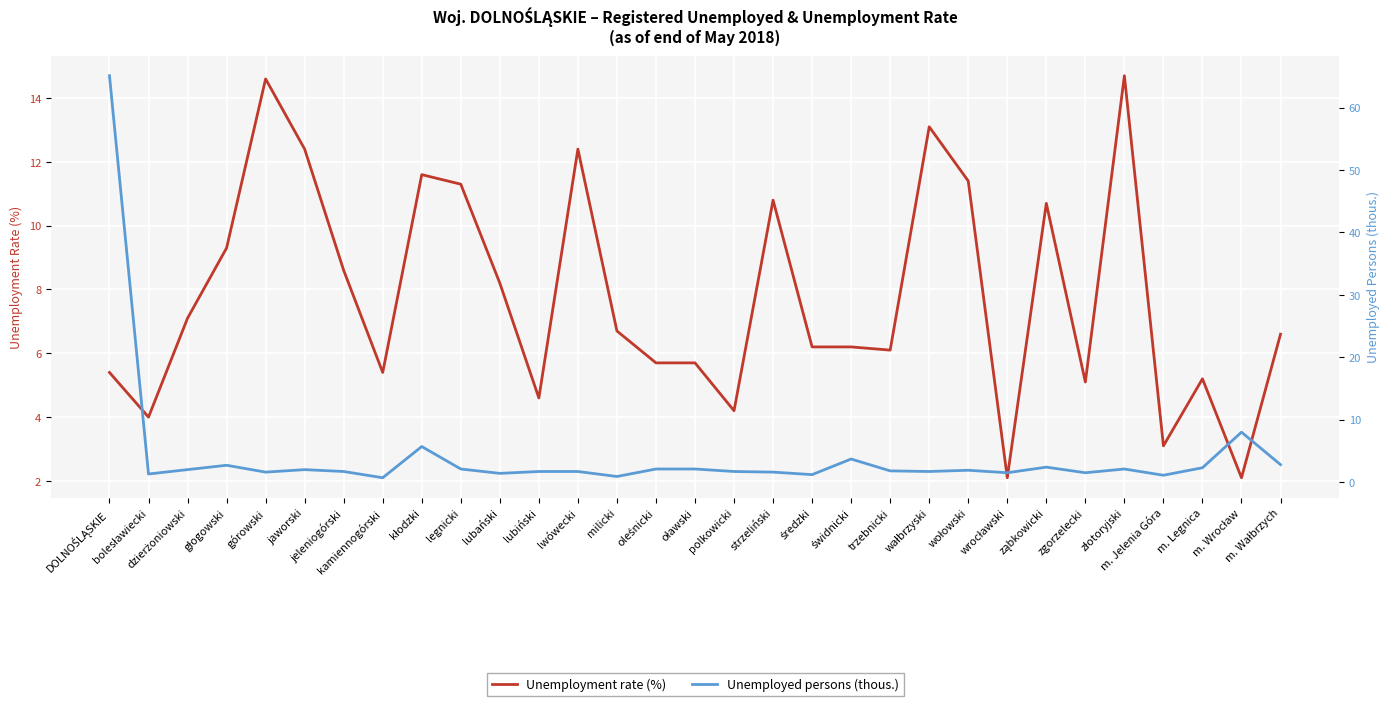

What is the total value across all series at wrocławski?

3.6